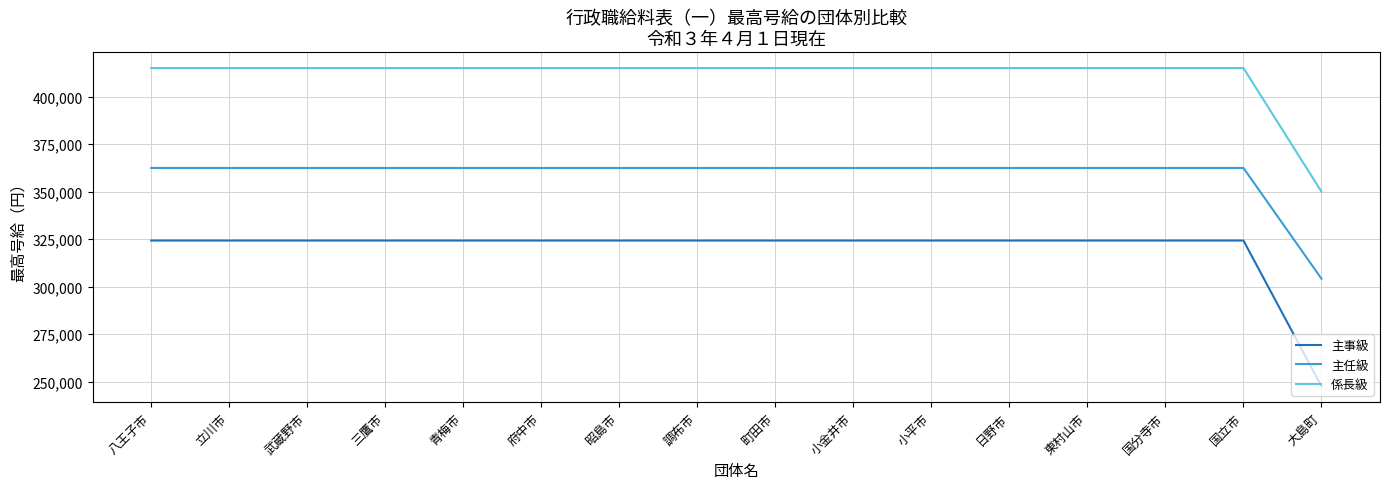

What are all the series names shown in the legend?

主事級, 主任級, 係長級